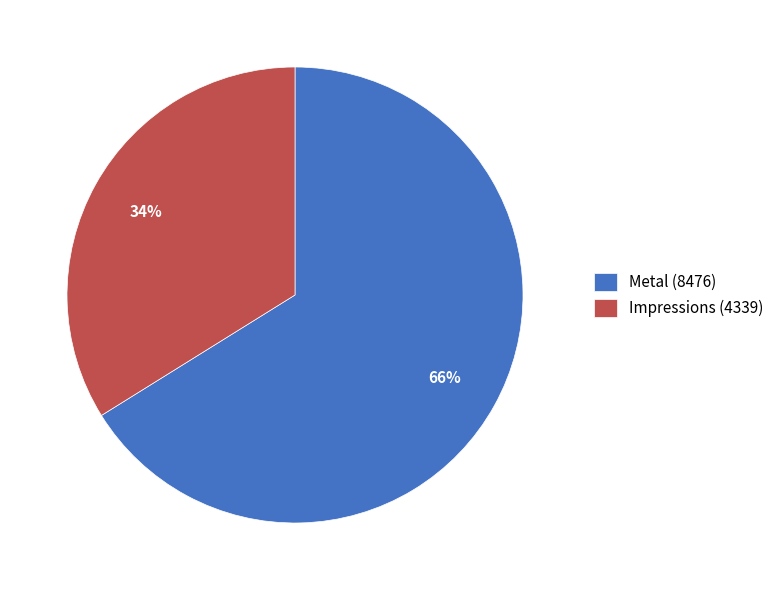

Is there a majority slice in this chart?

Yes